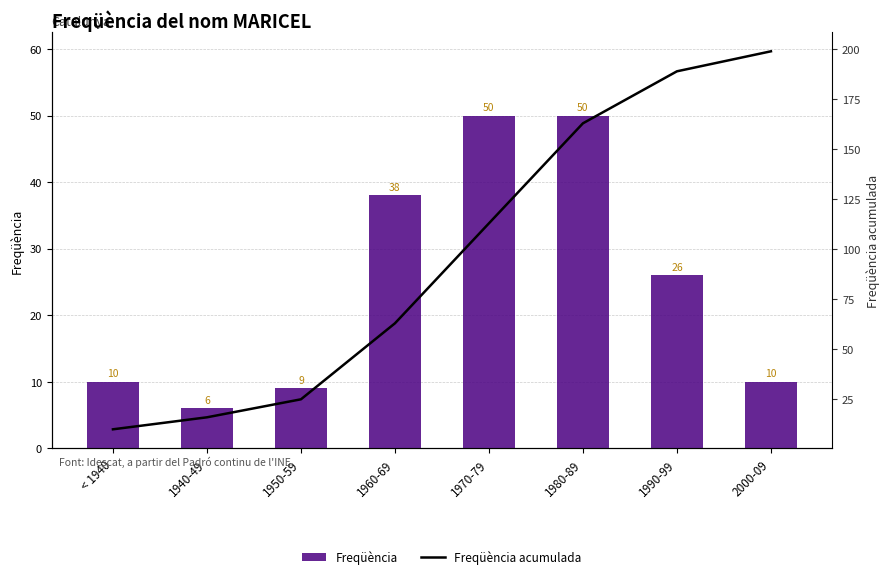

What is the total value across all series at 1940-49?

22